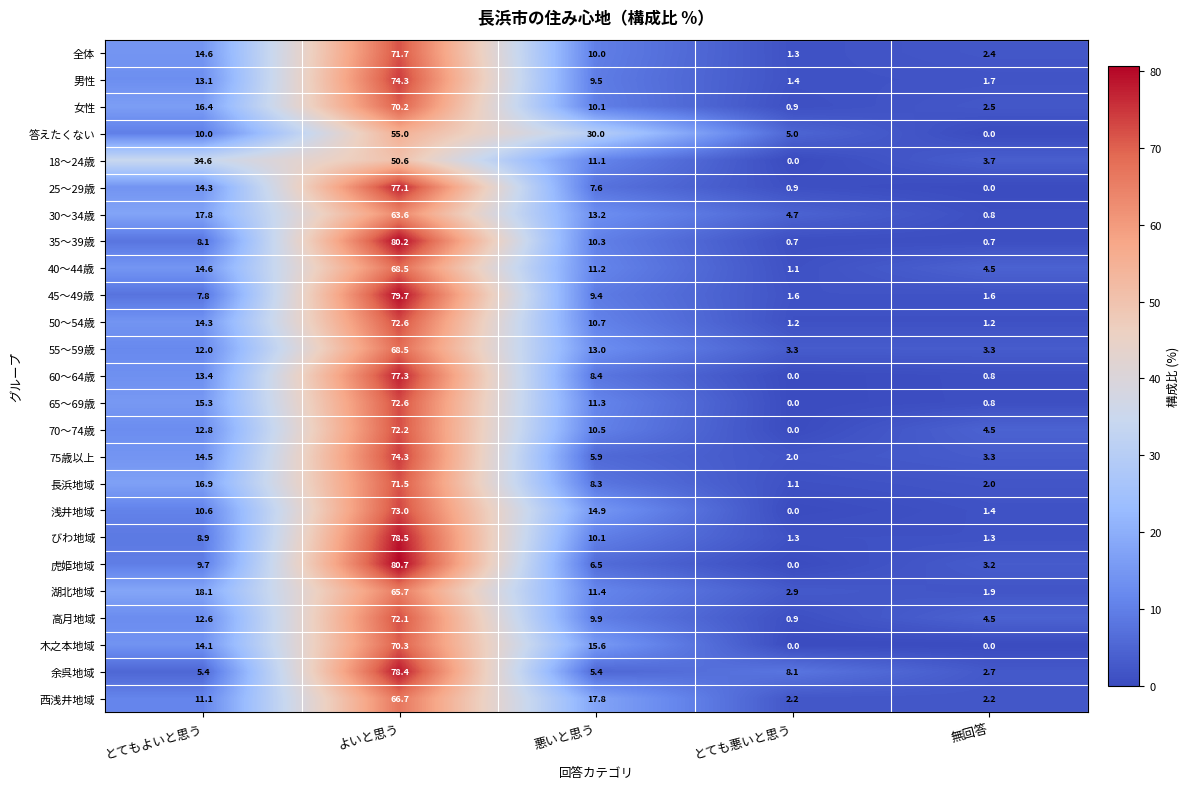

At which category is the sum across all series the highest?

よいと思う